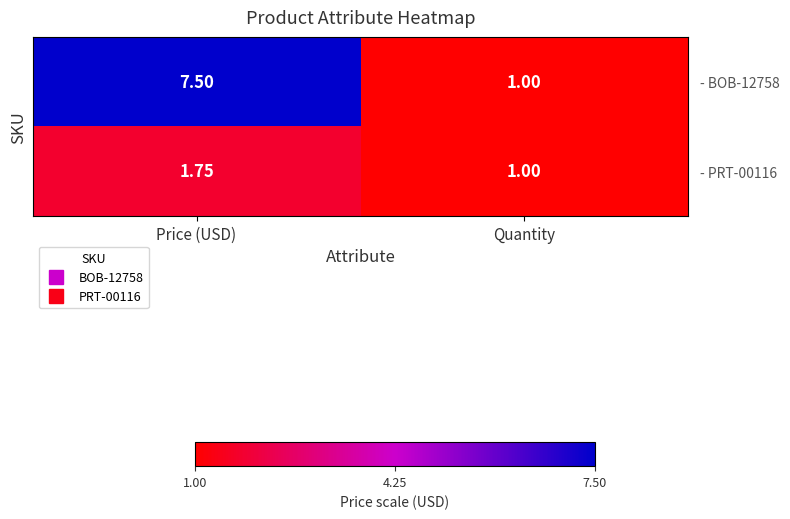

Rank the categories by - PRT-00116 value from highest to lowest.

Price (USD), Quantity